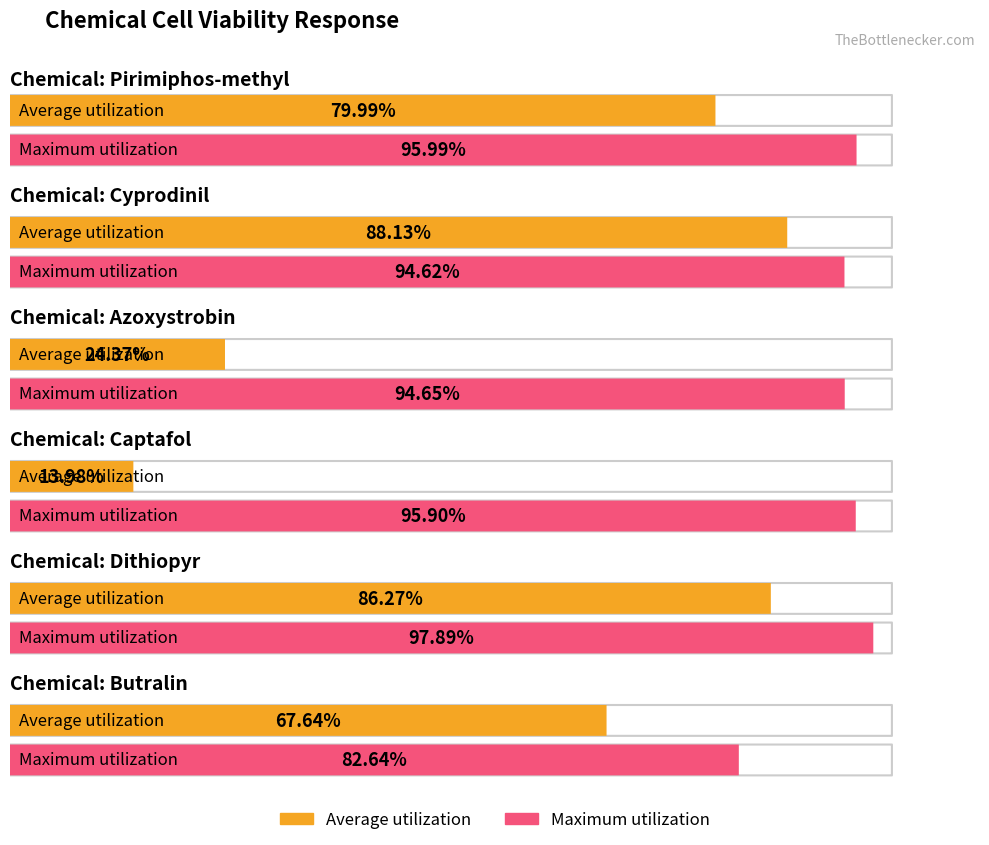

How many data points in Maximum utilization are above 95?

3